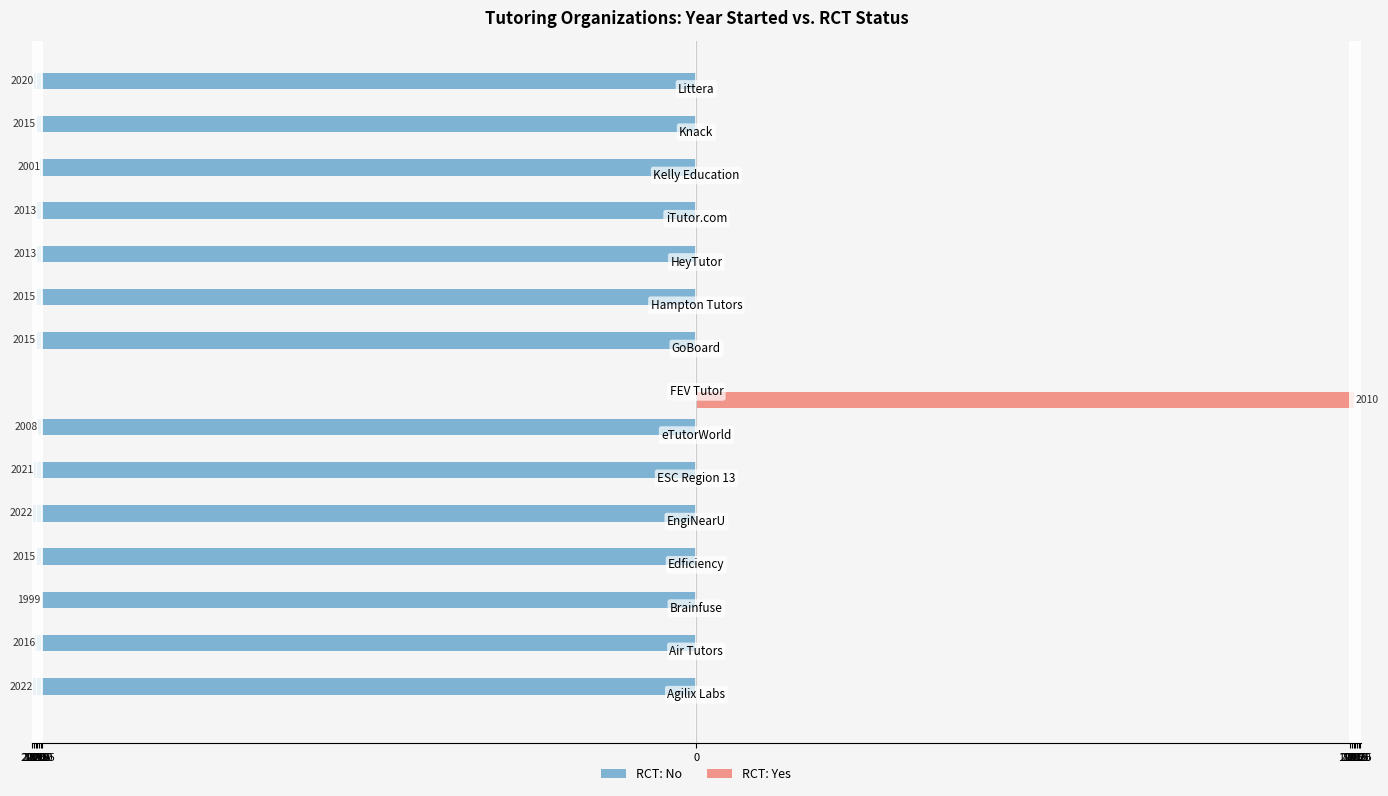

What are all the series names shown in the legend?

RCT: No, RCT: Yes